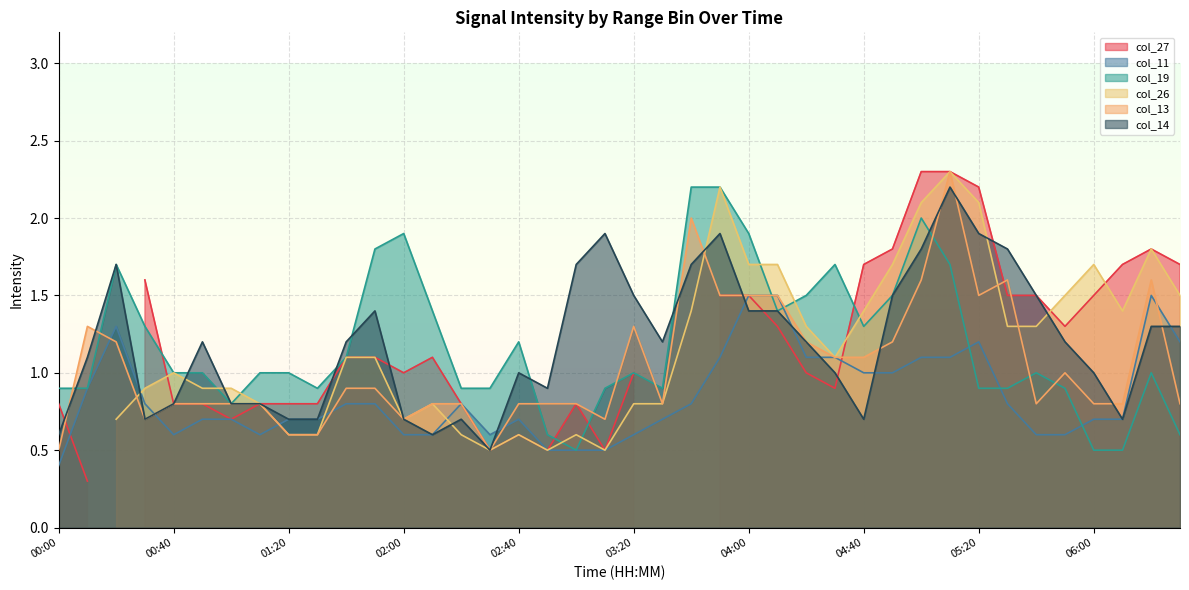

The value of col_19 at 05:20 is 1.3. True or false?

False